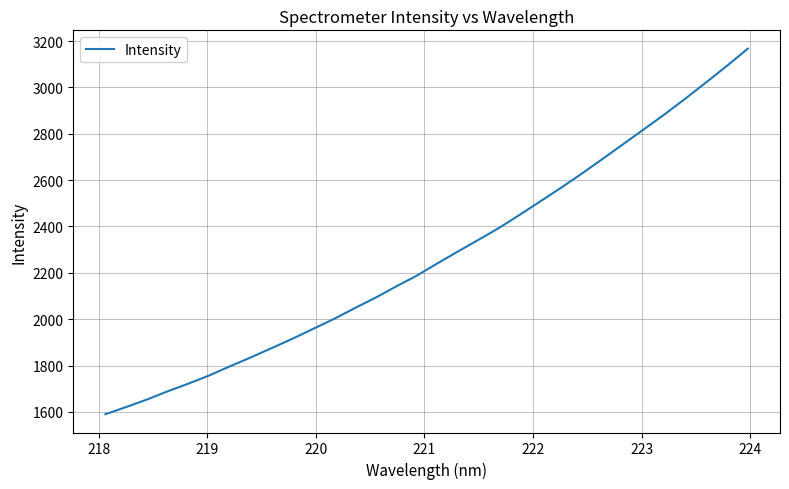

How many lines are shown in the chart?

1